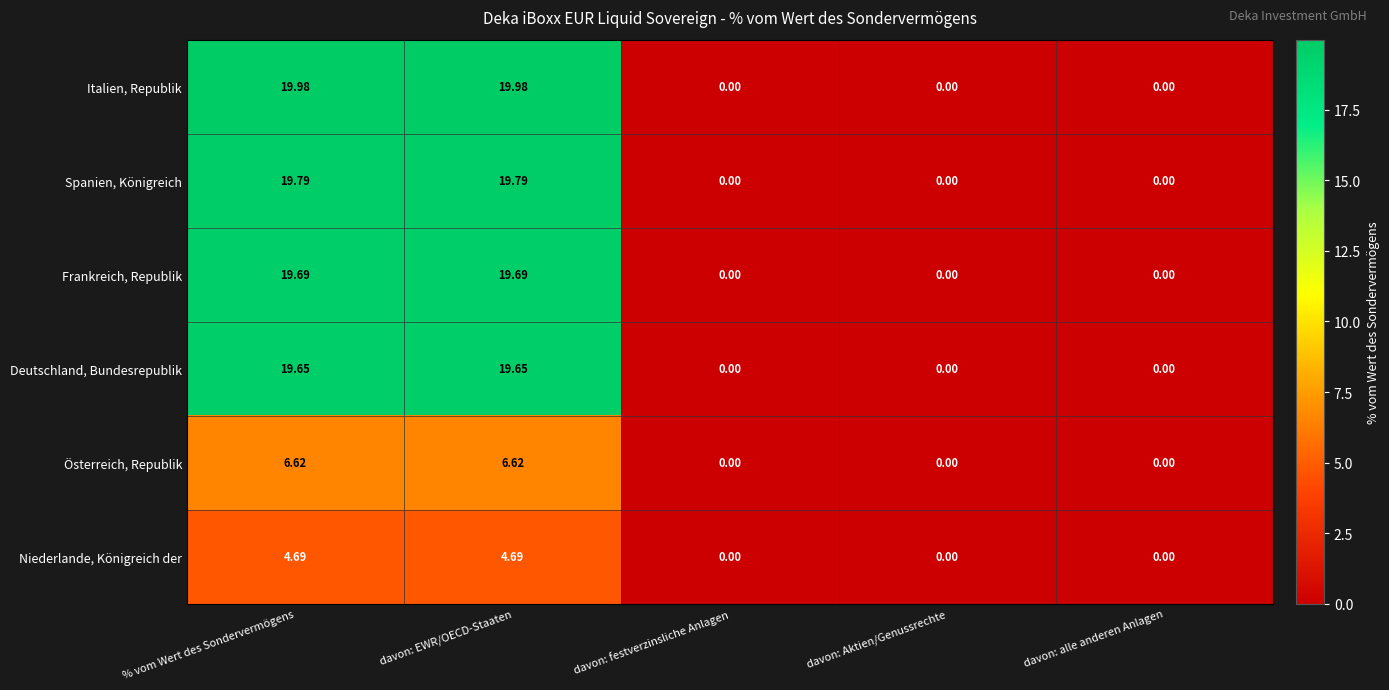

What is the difference between the highest and lowest values at davon: EWR/OECD-Staaten?

15.3